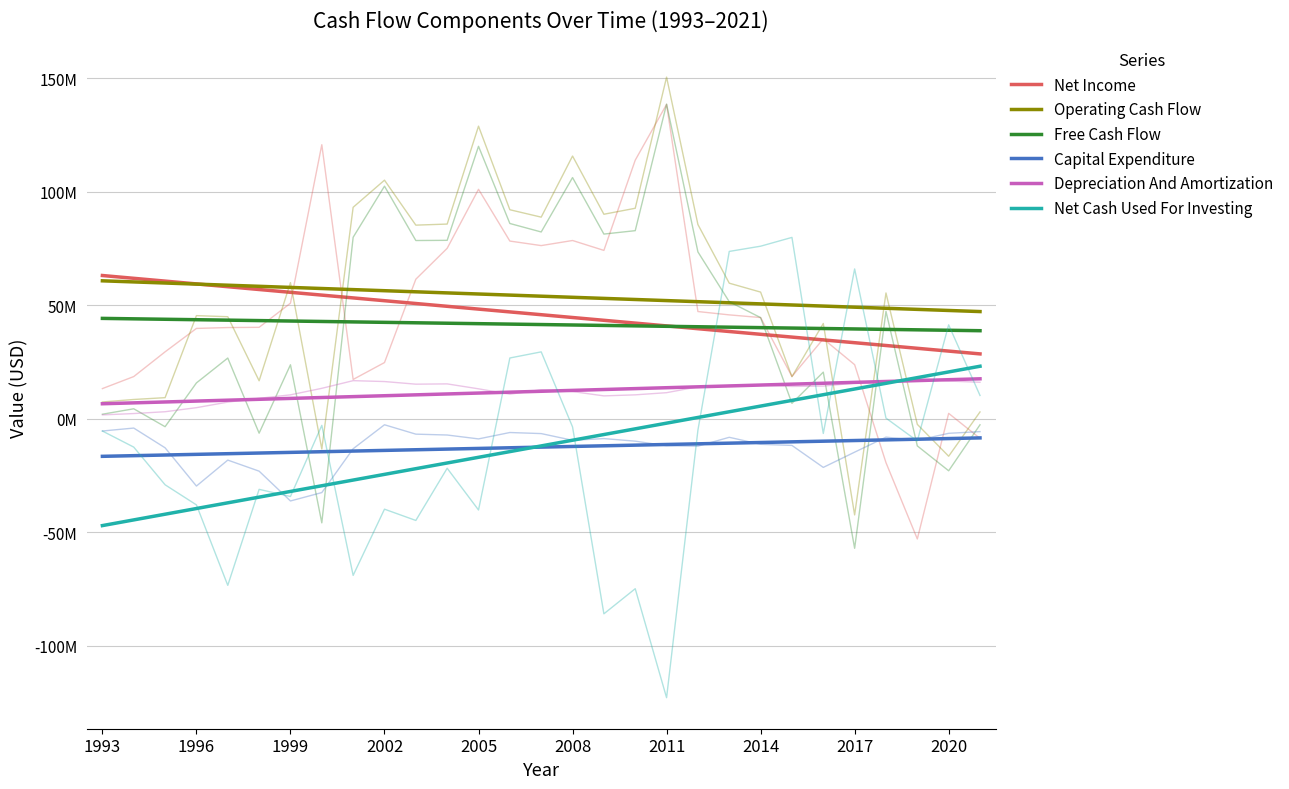

The value of Net Income at 17 is 42.2. True or false?

True